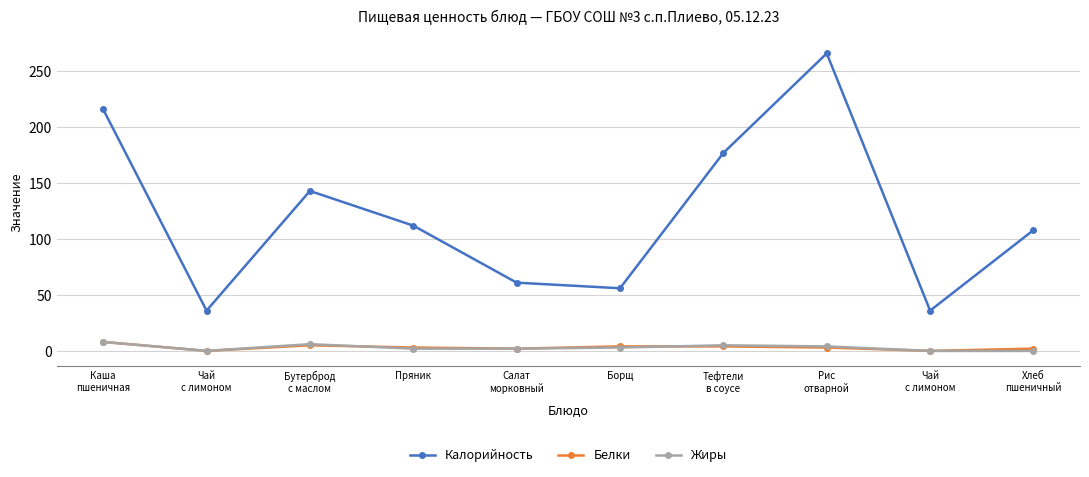

Reading left to right, transcribe all the data shown in this chart.

Калорийность: Каша
пшеничная=216	Чай
с лимоном=36	Бутерброд
с маслом=143	Пряник=112	Салат
морковный=61	Борщ=56	Тефтели
в соусе=177	Рис
отварной=266	Чай
с лимоном=36	Хлеб
пшеничный=108
Белки: Каша
пшеничная=8	Чай
с лимоном=0	Бутерброд
с маслом=5	Пряник=3	Салат
морковный=2	Борщ=4	Тефтели
в соусе=4	Рис
отварной=3	Чай
с лимоном=0	Хлеб
пшеничный=2
Жиры: Каша
пшеничная=8	Чай
с лимоном=0	Бутерброд
с маслом=6	Пряник=2	Салат
морковный=2	Борщ=3	Тефтели
в соусе=5	Рис
отварной=4	Чай
с лимоном=0	Хлеб
пшеничный=0